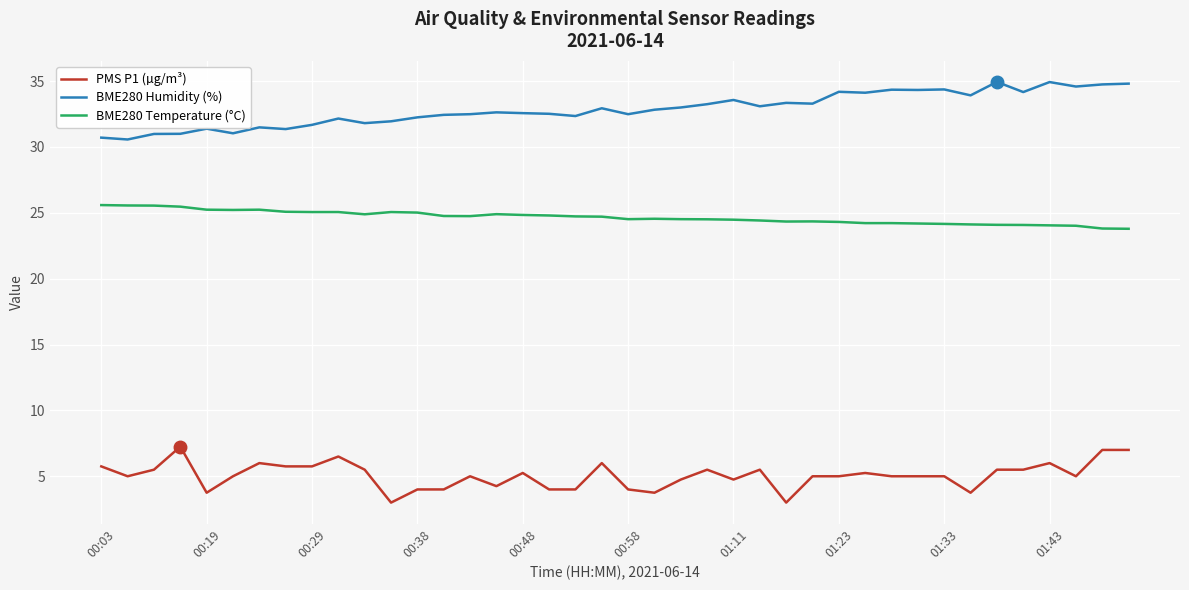

True or false: BME280 Humidity (%) and BME280 Temperature (°C) cross at least once.

False